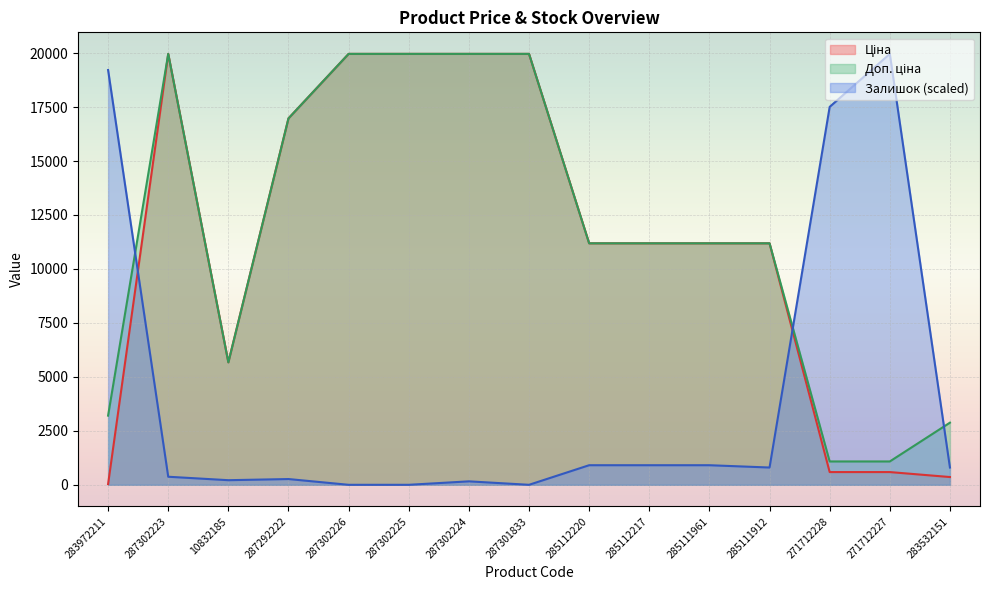

What is the label of the 1st point from the left?

283972211